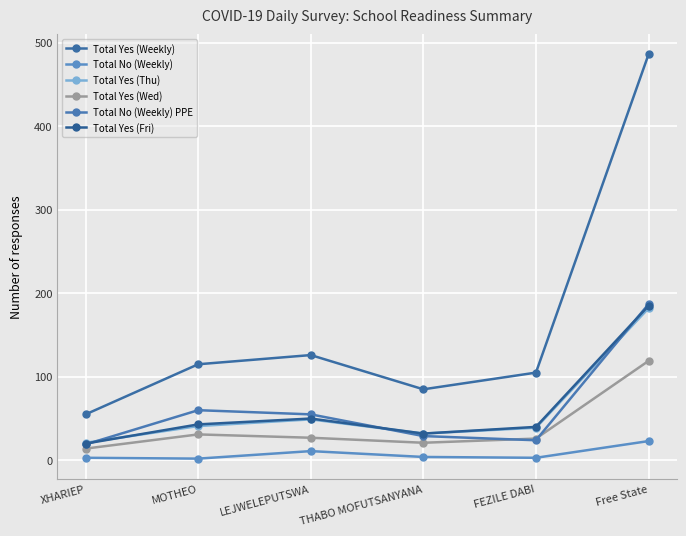

What is the value of the Total Yes (Wed) point at the 6th from the left?

119